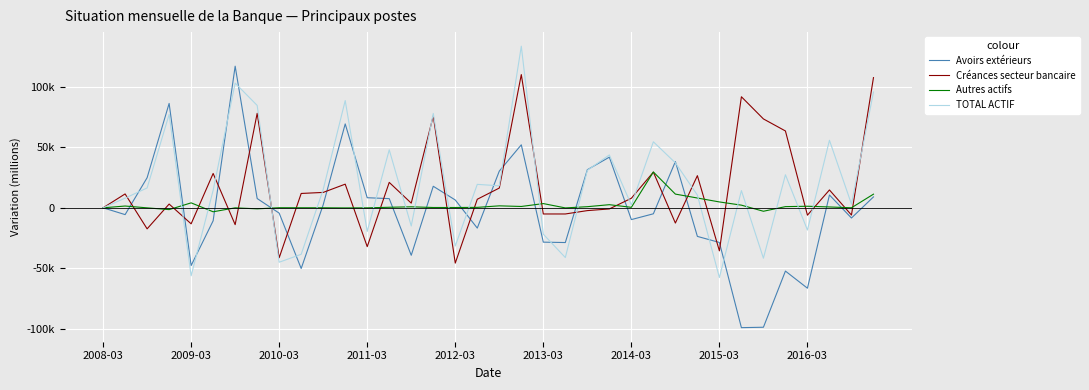

Where is Avoirs extérieurs nearest to the value 9028?

35